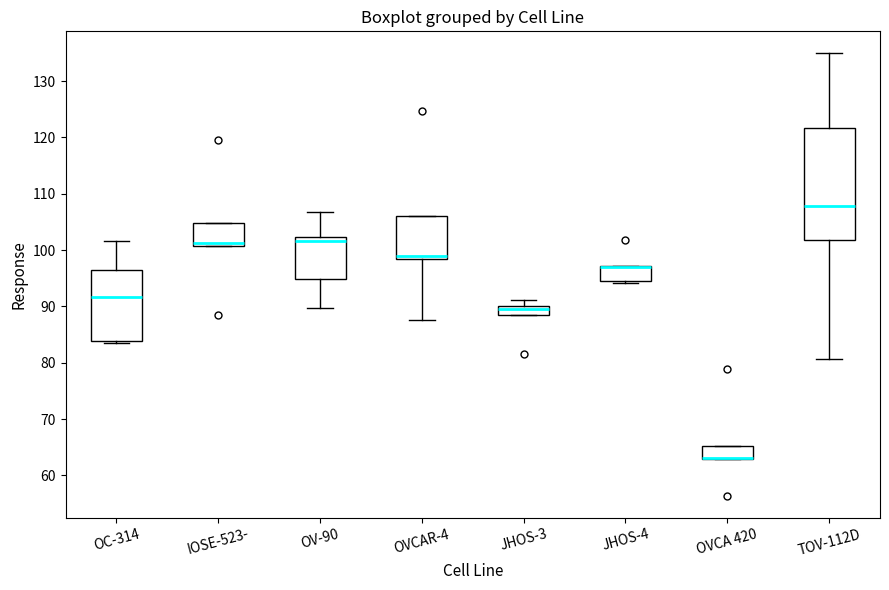

Reading left to right, read every box against the y-axis: the position of its median line, the range the box covers, and the ends of its whiskers. The values are not printed on the chart, so give them approximately, as read against the axis.

OC-314: median 92, box 84 to 97, whiskers 83 to 102
IOSE-523-: median 101 (just above the box's lower edge), box 101 to 105, whiskers 101 to 105
OV-90: median 102 (just below the box's upper edge), box 95 to 102, whiskers 90 to 107
OVCAR-4: median 99, box 98 to 106, whiskers 88 to 106
JHOS-3: median 90 (just below the box's upper edge), box 88 to 90, whiskers 88 to 91
JHOS-4: median 97 (drawn on the box's upper edge), box 95 to 97, whiskers 94 to 97
OVCA 420: median 63 (drawn on the box's lower edge), box 63 to 65, whiskers 63 to 65
TOV-112D: median 108, box 102 to 122, whiskers 81 to 135